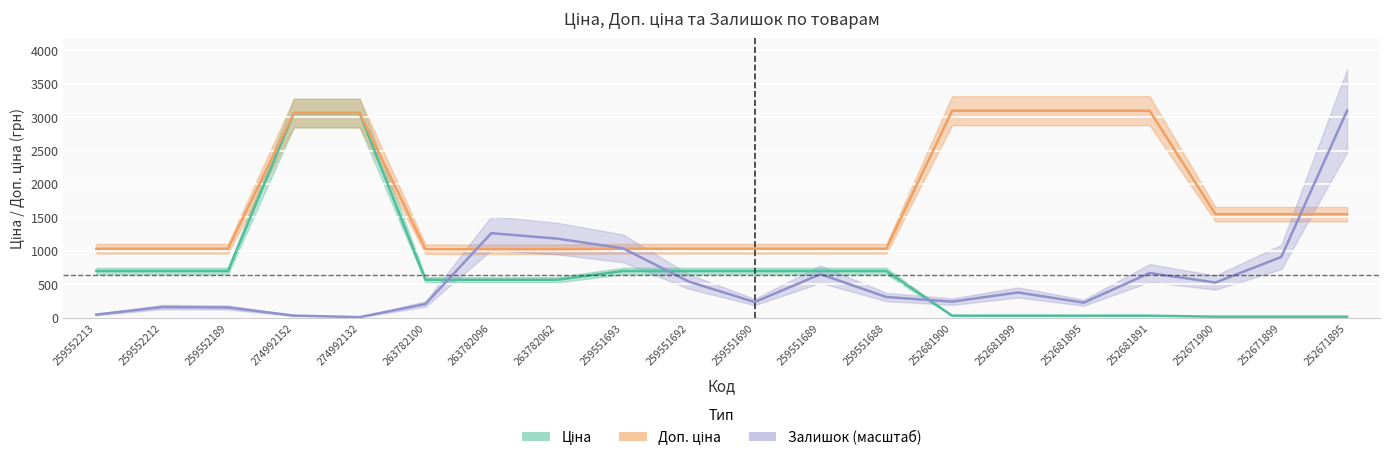

Rank the series by their maximum value, from lowest to highest.

Ціна, Доп. ціна, Залишок